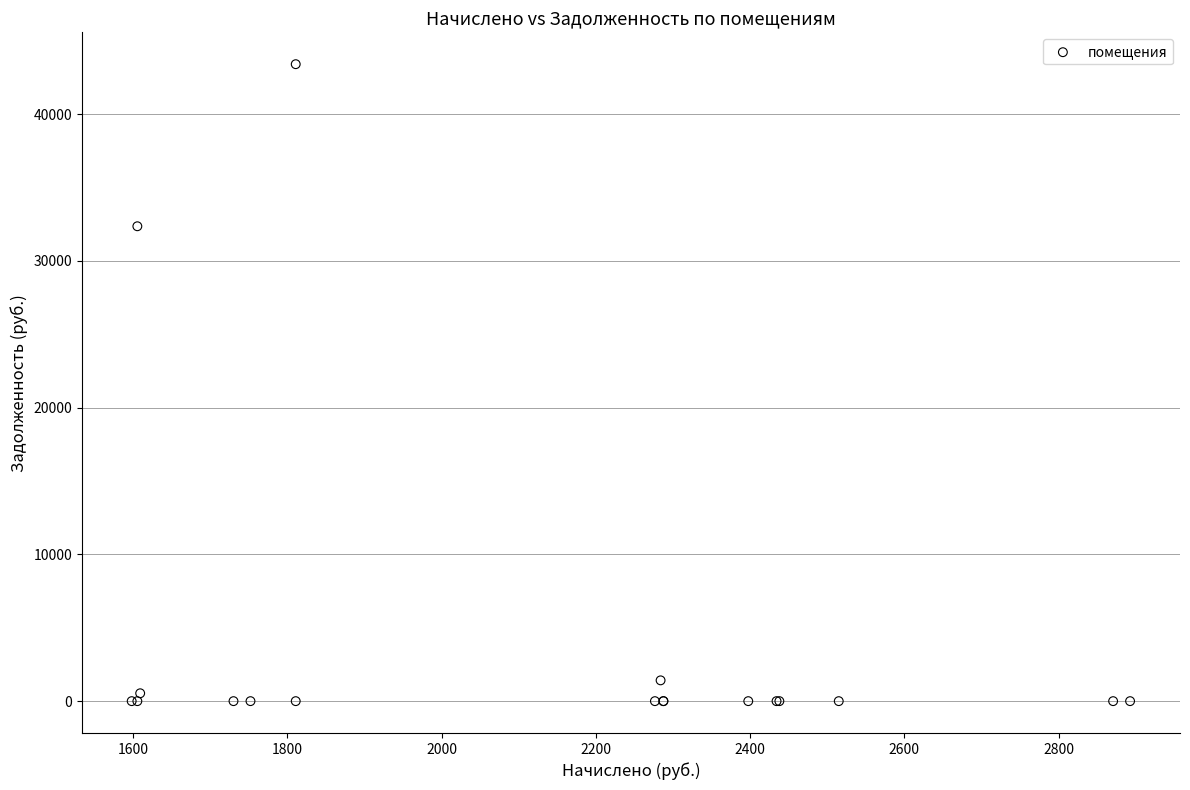

What Y value in the scatter plot is closest to 21705?

32364.7